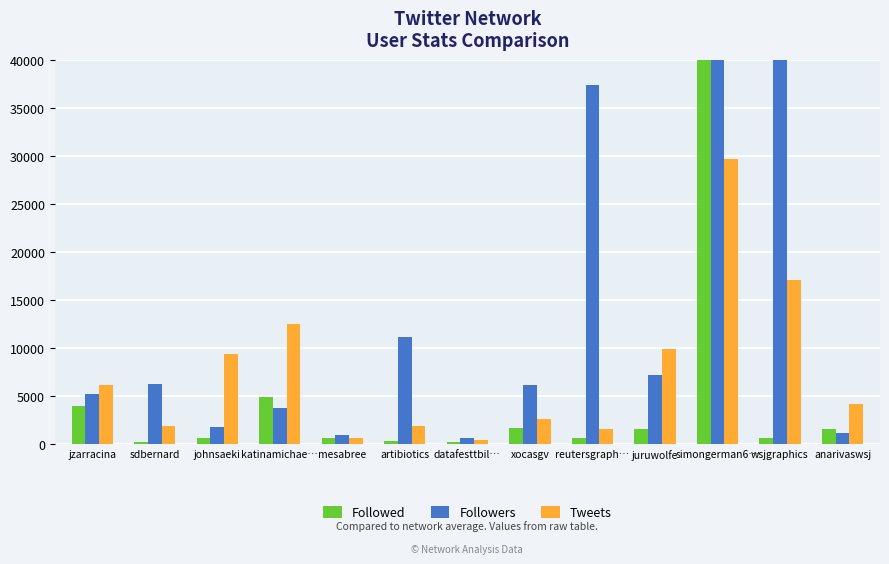

What is the average value of the Followers series?

26136